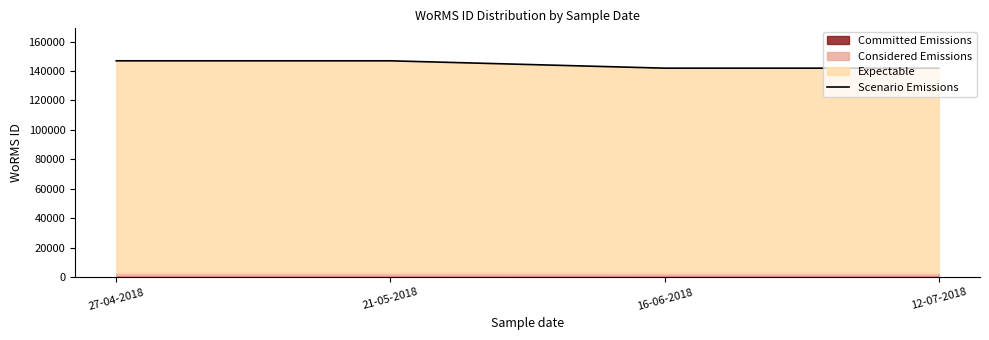

List the labels in order of value, smallest first.

16-06-2018, 12-07-2018, 27-04-2018, 21-05-2018